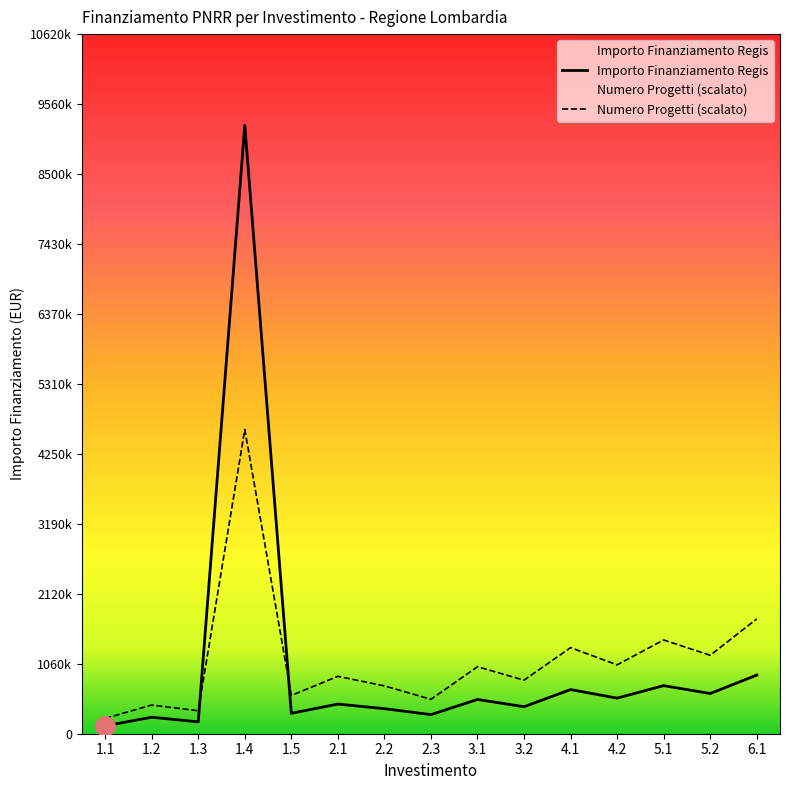

Which series has the largest range (max minus min)?

Importo Finanziamento Regis